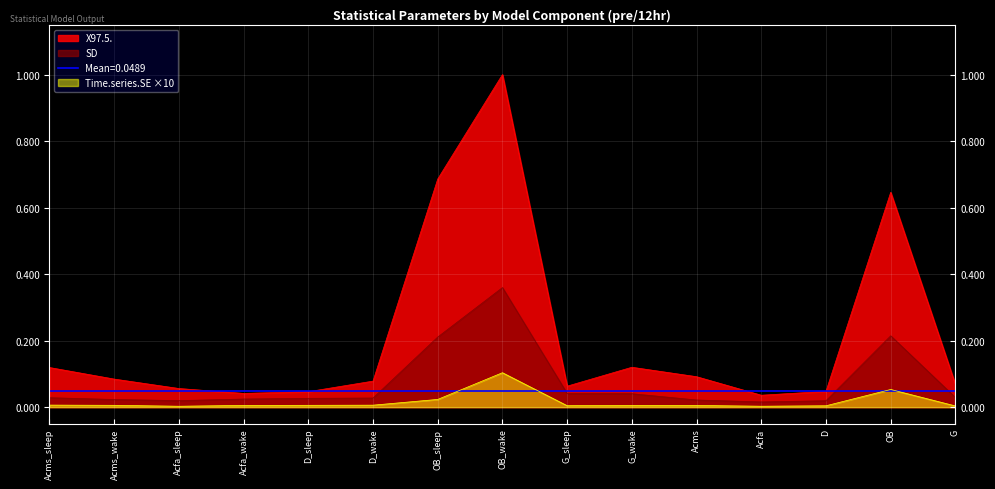

Reading left to right, extract all data points from this chart.

SD: 0.0	0.0	0.0	0.0	0.0	0.0	0.2	0.4	0.0	0.0	0.0	0.0	0.0	0.2	0.0
X97.5.: 0.1	0.1	0.1	0.0	0.0	0.1	0.7	1.0	0.1	0.1	0.1	0.0	0.0	0.6	0.1
Time.series.SE: 0.0	0.0	0.0	0.0	0.0	0.0	0.0	0.1	0.0	0.0	0.0	0.0	0.0	0.1	0.0